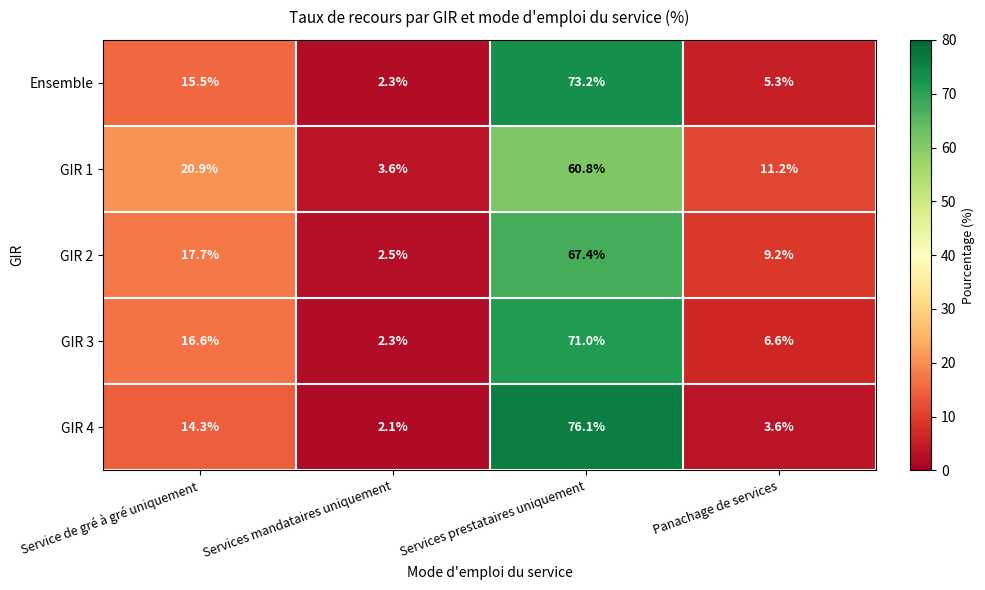

Which series has the largest range (max minus min)?

GIR 4